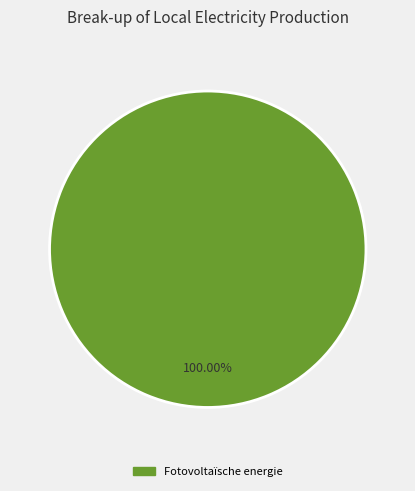

Rank the categories by value from highest to lowest.

Fotovoltaïsche energie